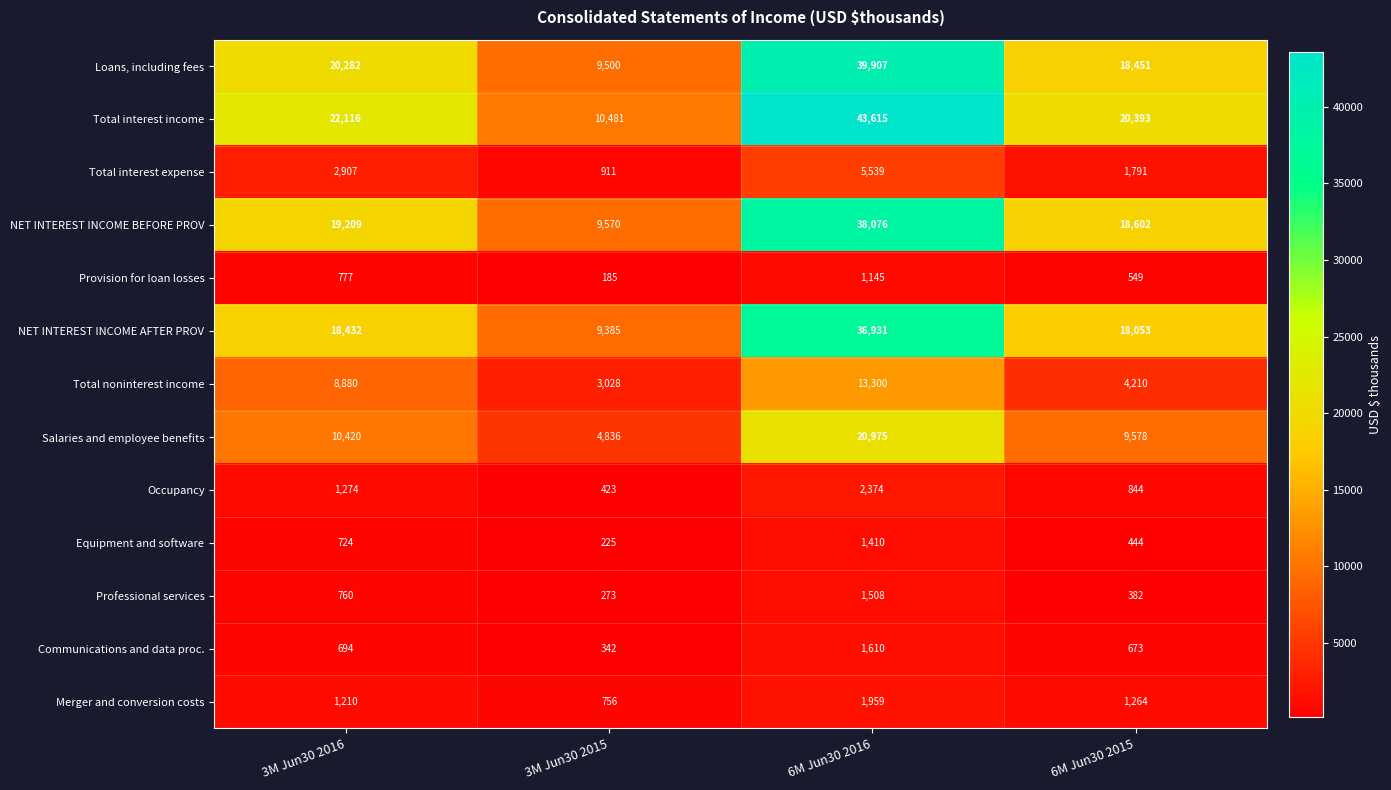

Which series has the largest total across all categories?

Total interest income